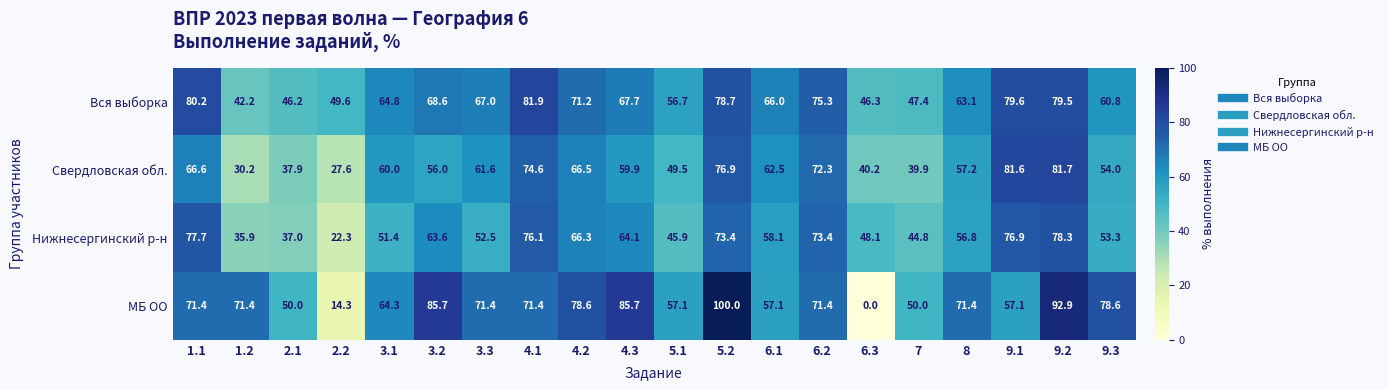

The value of МБ ОО at 6.1 is 85.6. True or false?

False